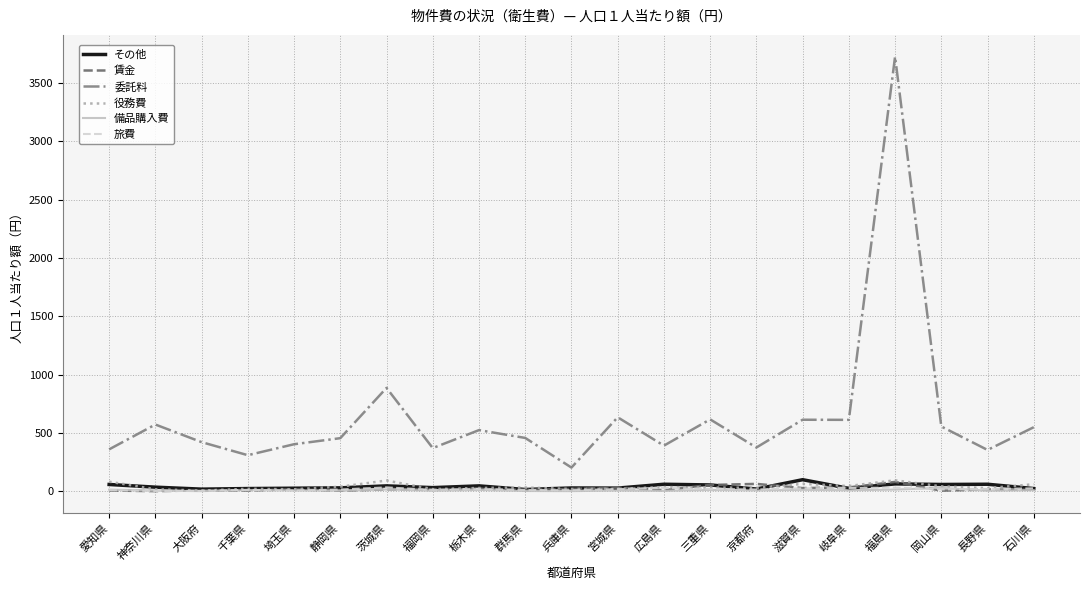

At which category is the sum across all series the highest?

福島県